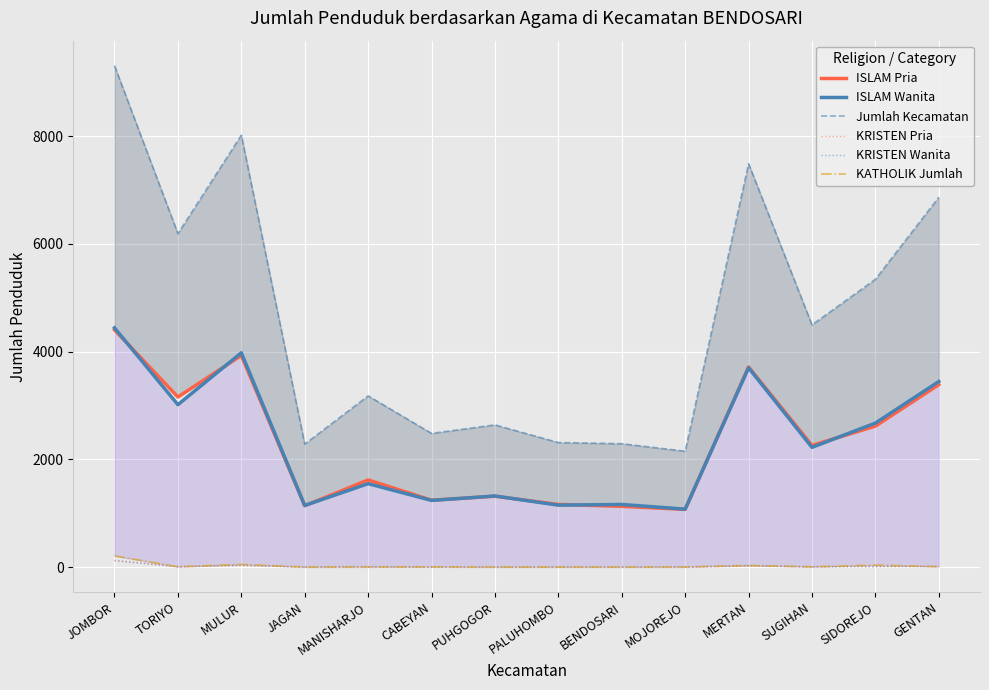

How many data points in KRISTEN Wanita are above 7?

4